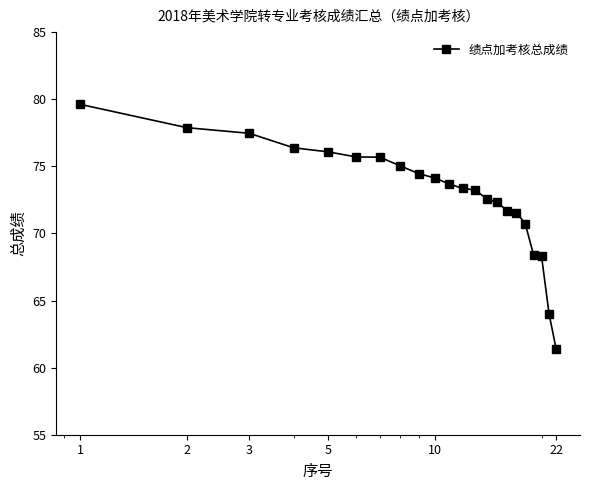

What is the difference between the maximum and second lowest values?

15.6